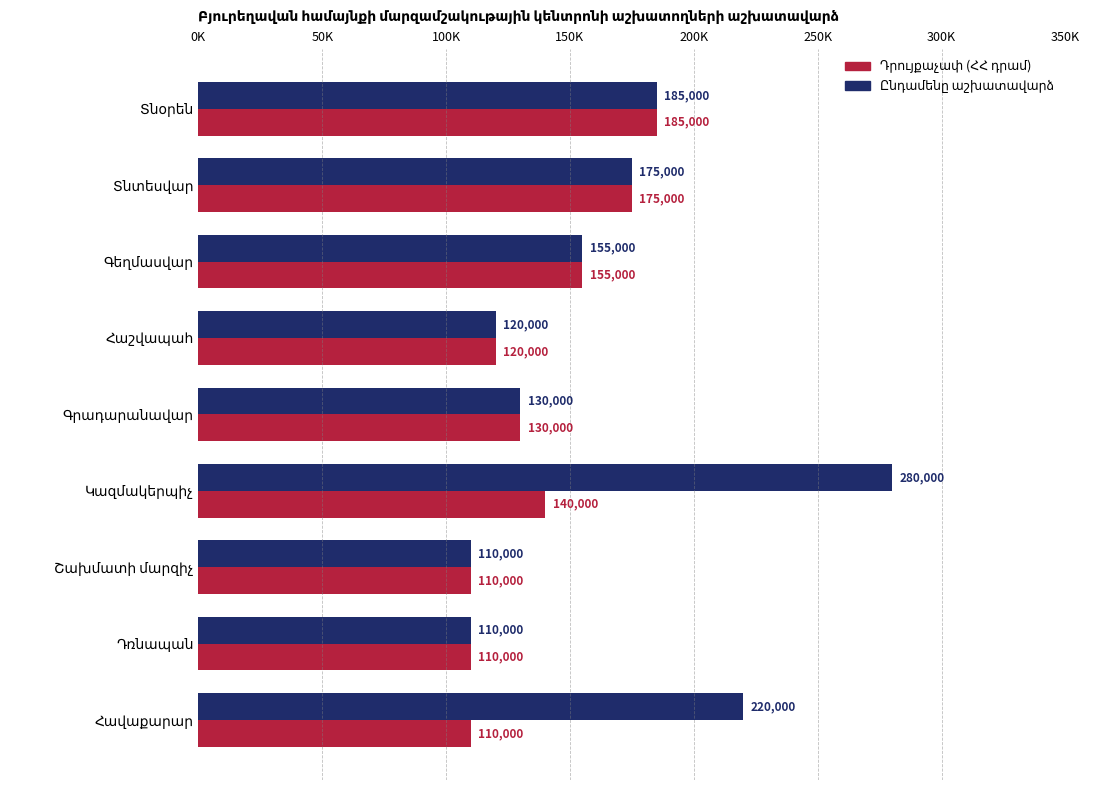

Between Հաշվապահ and Կազմակերպիչ, which series saw the biggest shift?

Ընդամենը աշխատավարձ